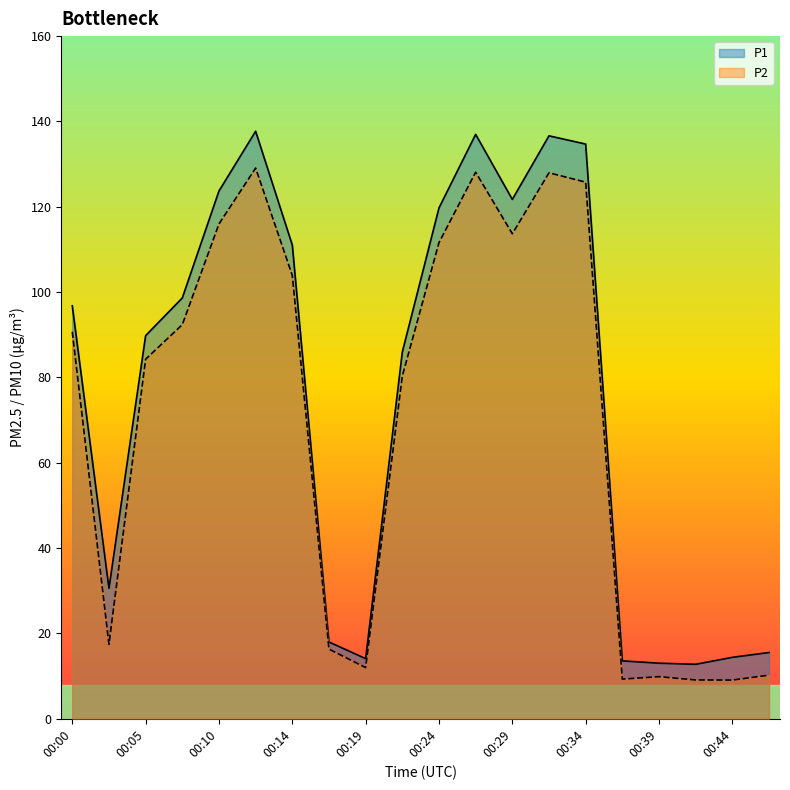

What is the value of the P1 point at the 14th from the left?

136.6